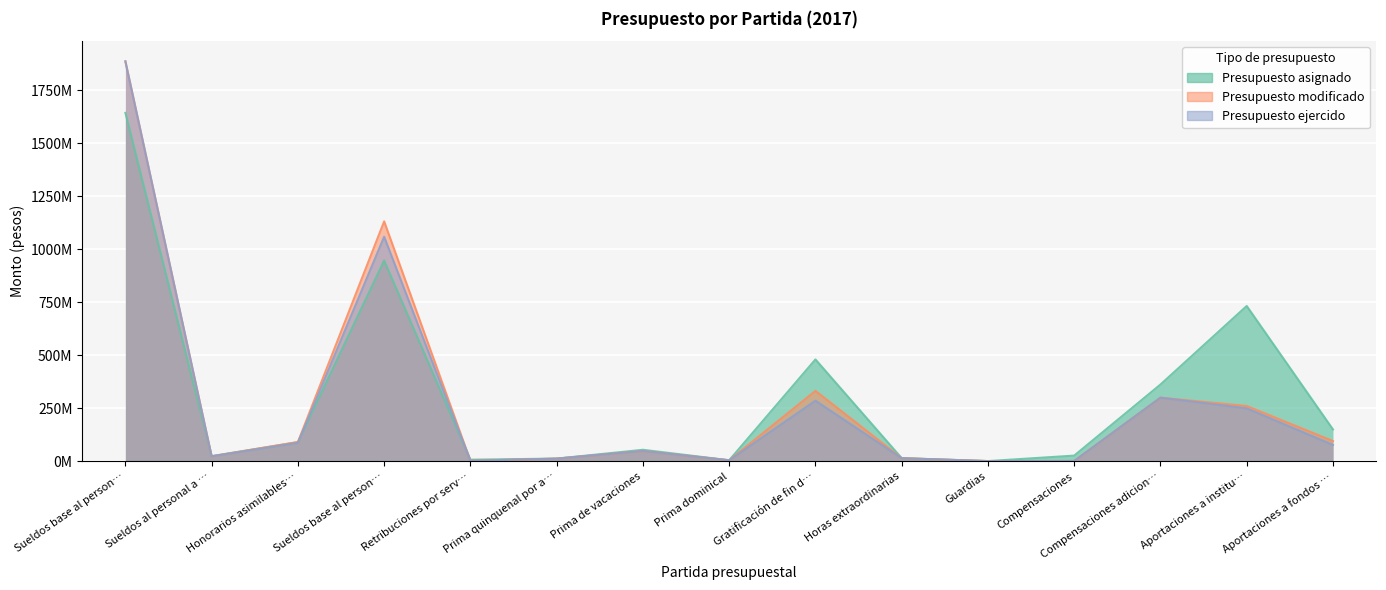

True or false: Presupuesto ejercido and Presupuesto asignado cross at least once.

True